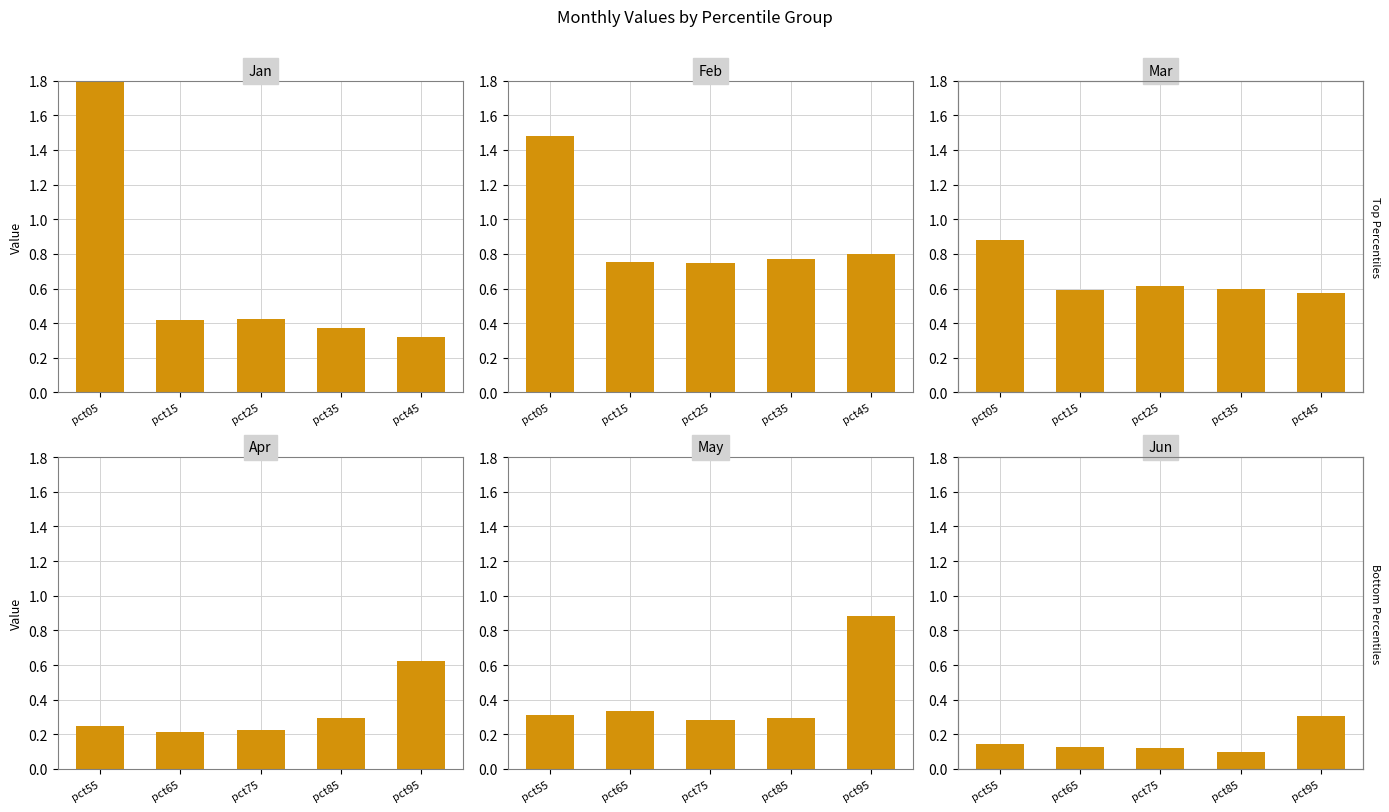

Which series has the largest total across all categories?

Feb